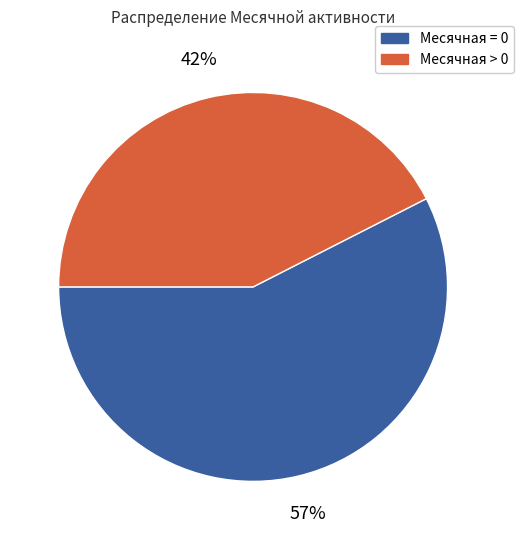

Is there any slice that represents more than half of the pie?

Yes